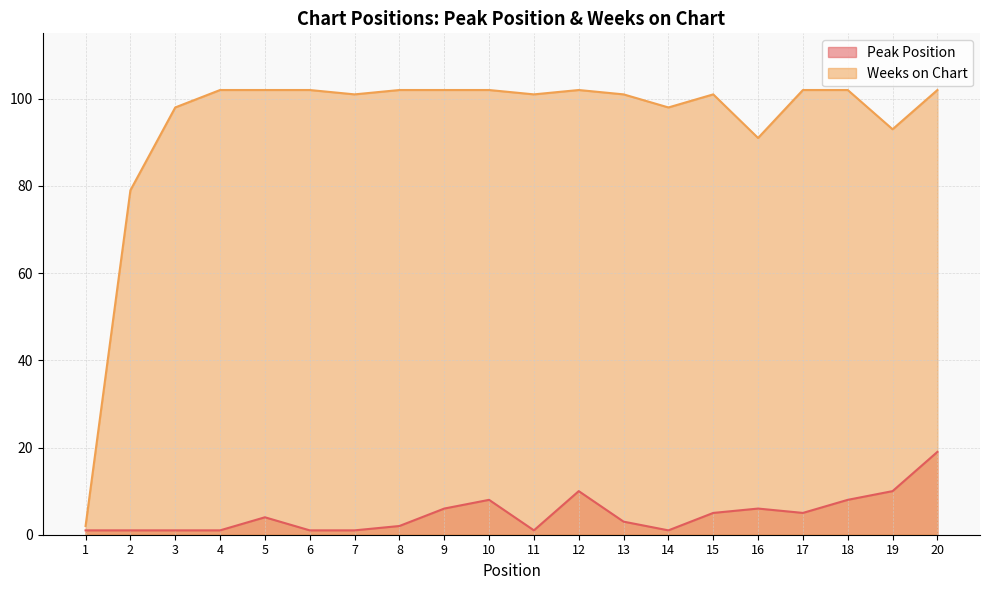

Which series has the widest spread of values?

Weeks on Chart